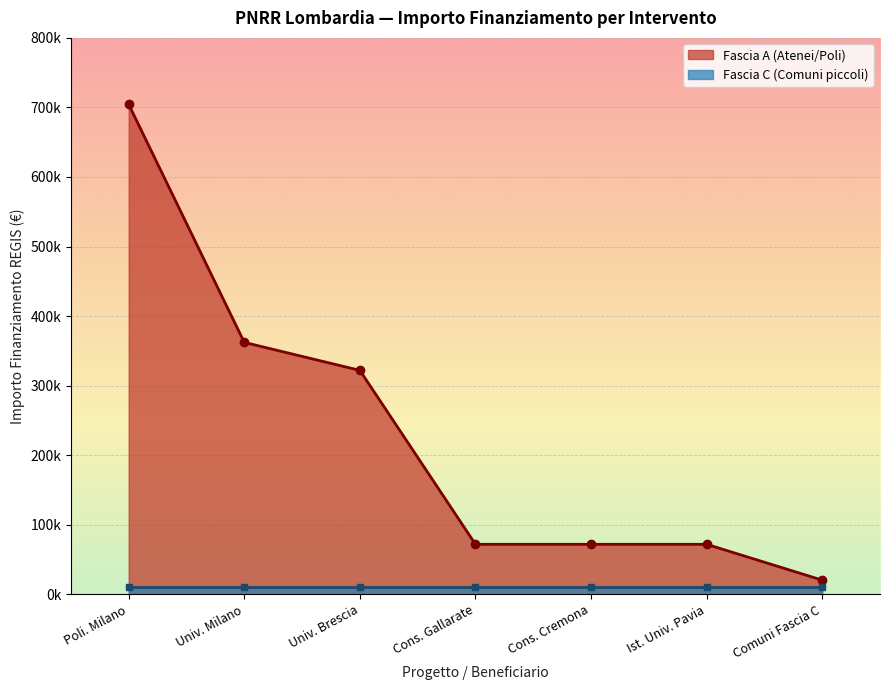

What is the difference between the maximum and minimum values?

684077.9